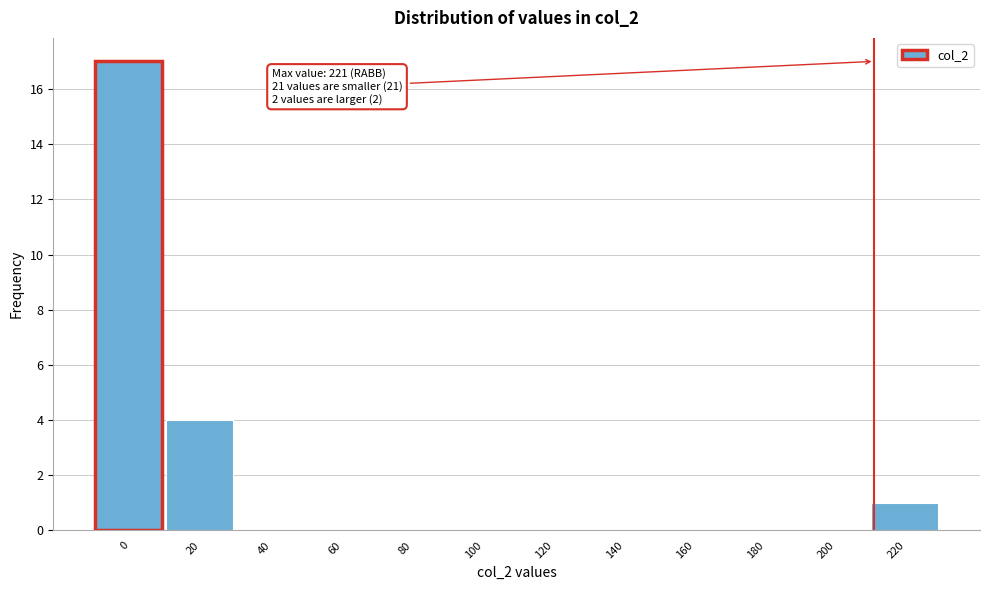

Reading right to left, list all the values displayed in this chart.

220=1	200=0	180=0	160=0	140=0	120=0	100=0	80=0	60=0	40=0	20=4	0=17